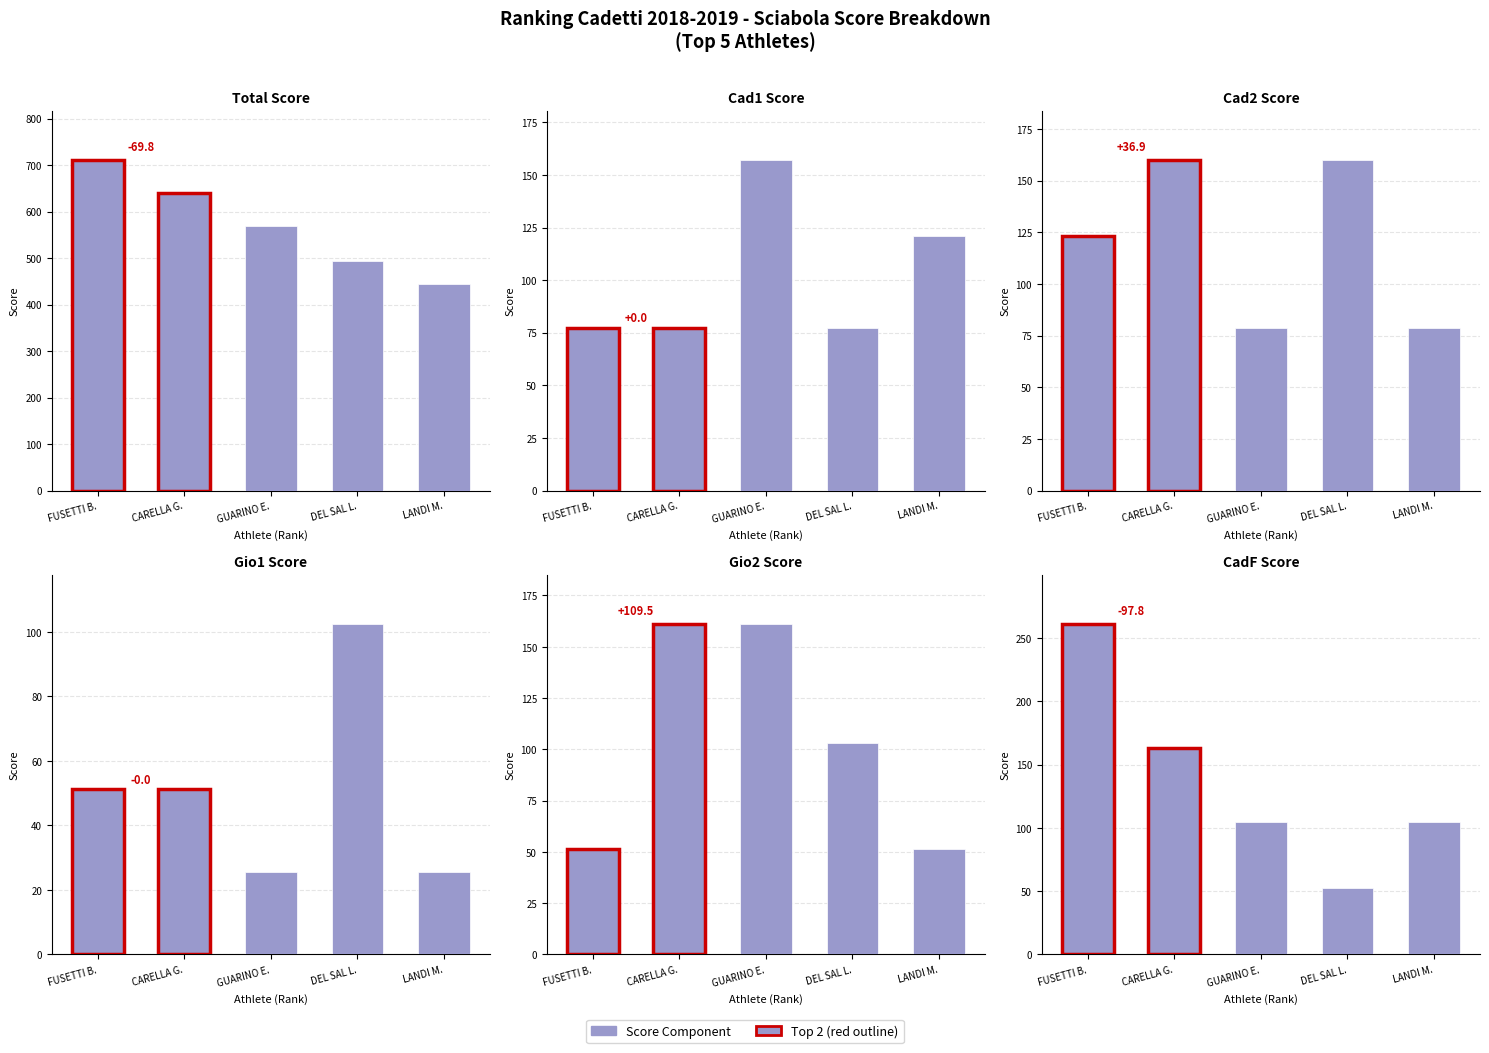

How many data points in Gio1 are above 51?

3